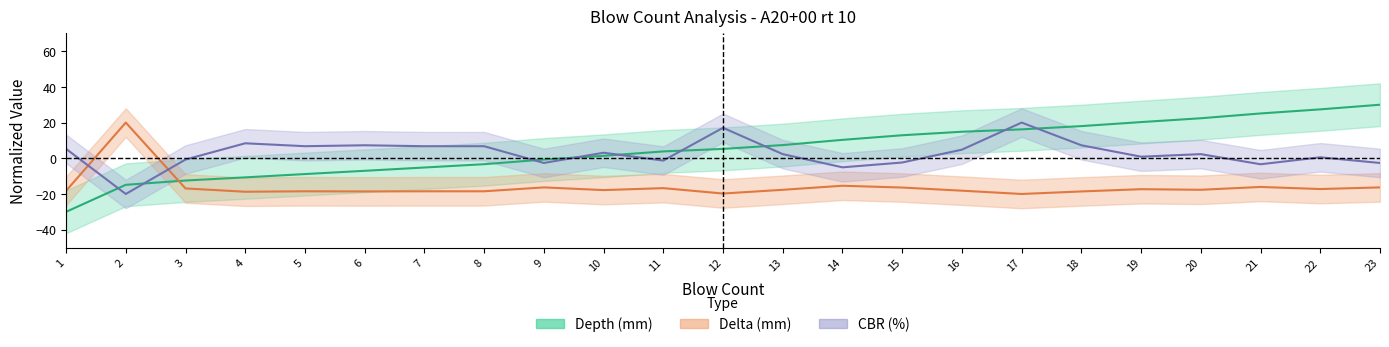

Reading left to right, what are all the values shown in this chart?

Depth (mm): -30.0	-14.9	-12.5	-10.7	-8.8	-7.0	-5.2	-3.3	-0.7	1.4	3.8	5.3	7.4	10.3	12.9	14.9	16.2	18.0	20.3	22.4	25.1	27.4	30.0
Delta (mm): -18.2	20.0	-16.9	-18.7	-18.5	-18.6	-18.5	-18.5	-16.3	-17.8	-16.7	-19.7	-17.7	-15.4	-16.4	-18.2	-20.0	-18.6	-17.3	-17.7	-16.1	-17.2	-16.3
CBR (%): 5.3	-20.0	-0.7	8.4	6.8	7.3	6.8	6.8	-2.6	3.1	-1.3	17.1	2.3	-5.1	-2.4	4.8	20.0	7.3	0.9	2.3	-3.3	0.5	-2.6